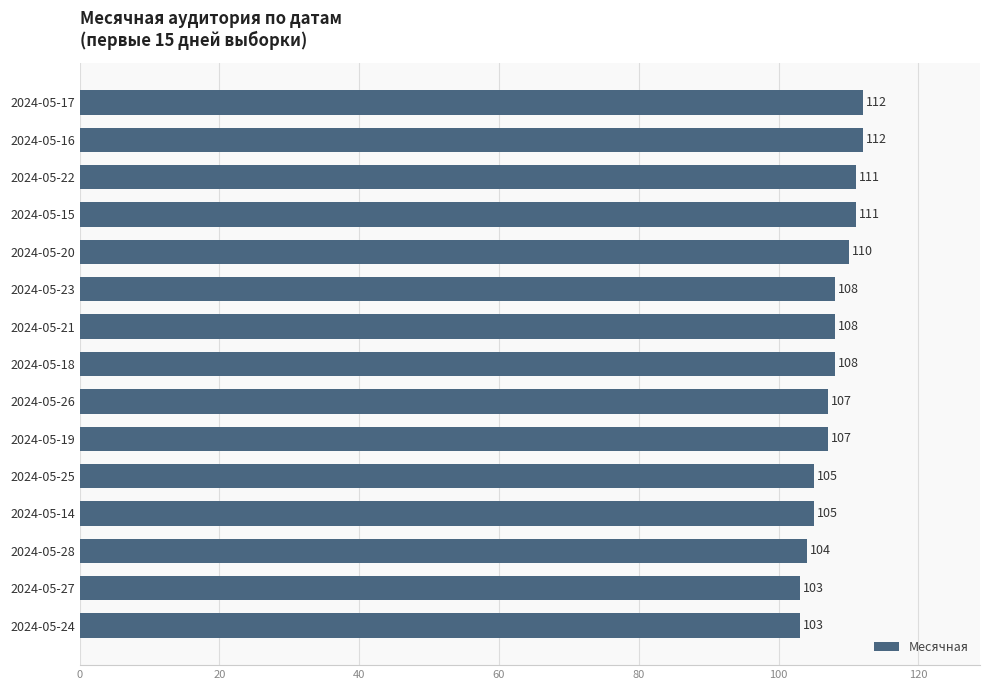

Does the chart contain any negative values?

No